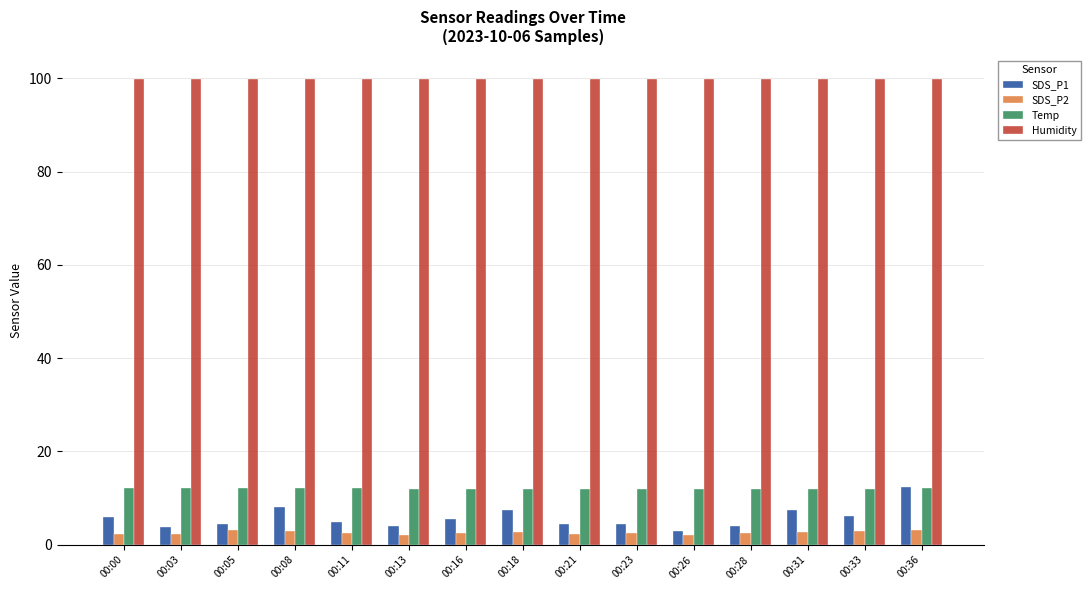

Is it true that Temp equals 12.0 at 00:18?

True